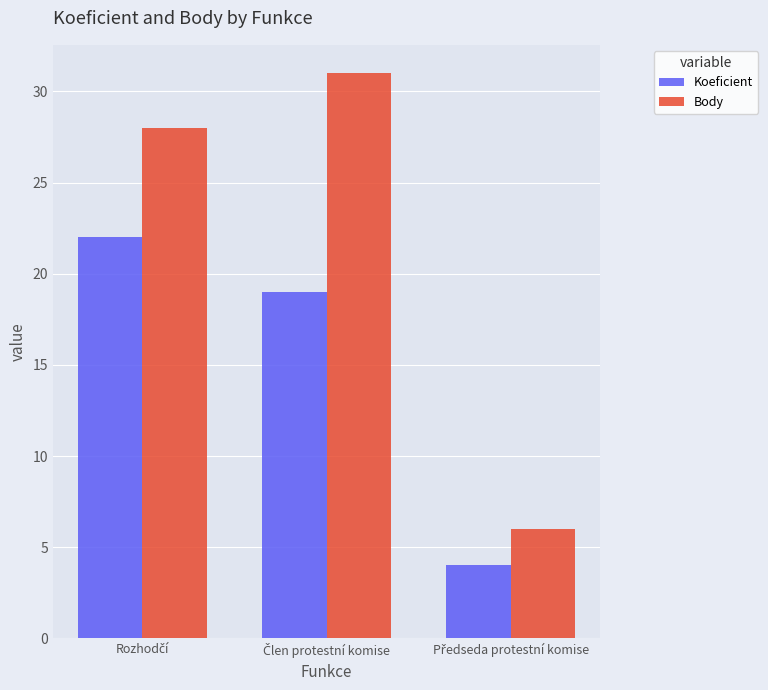

Which series has the largest range (max minus min)?

Body